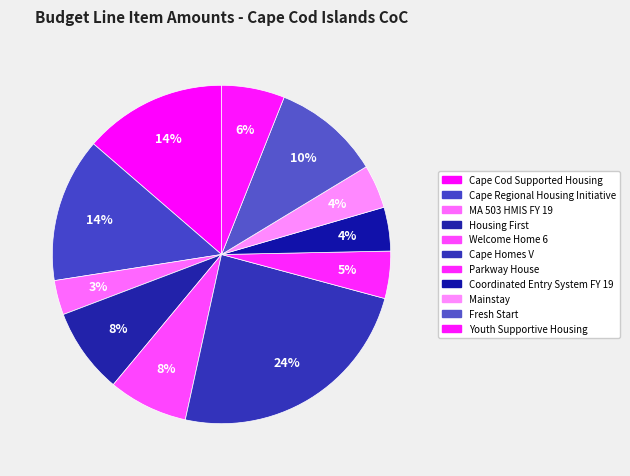

To the nearest percent, what is the difference between the largest and smallest slice percentages?

21%